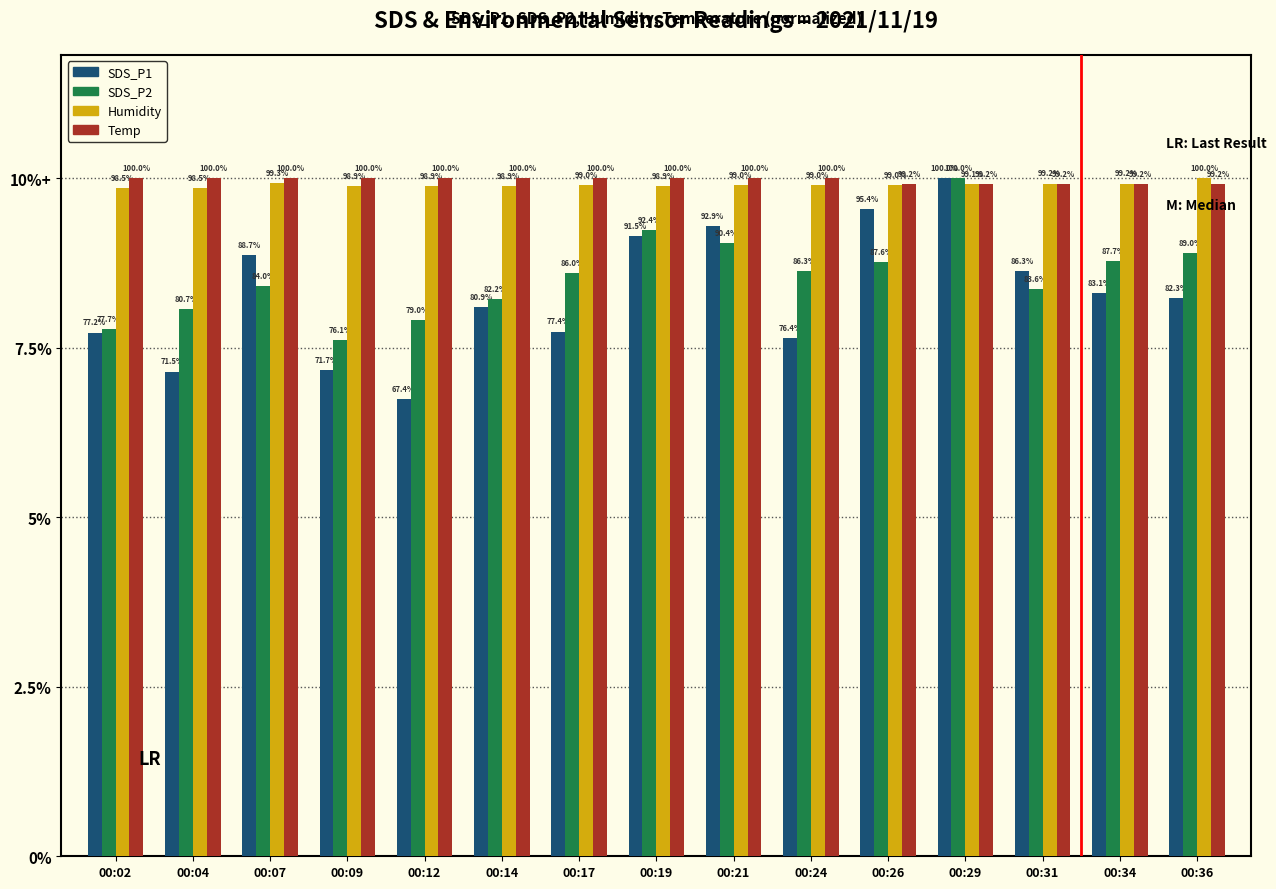

Which category has the lowest value across all series?

00:12